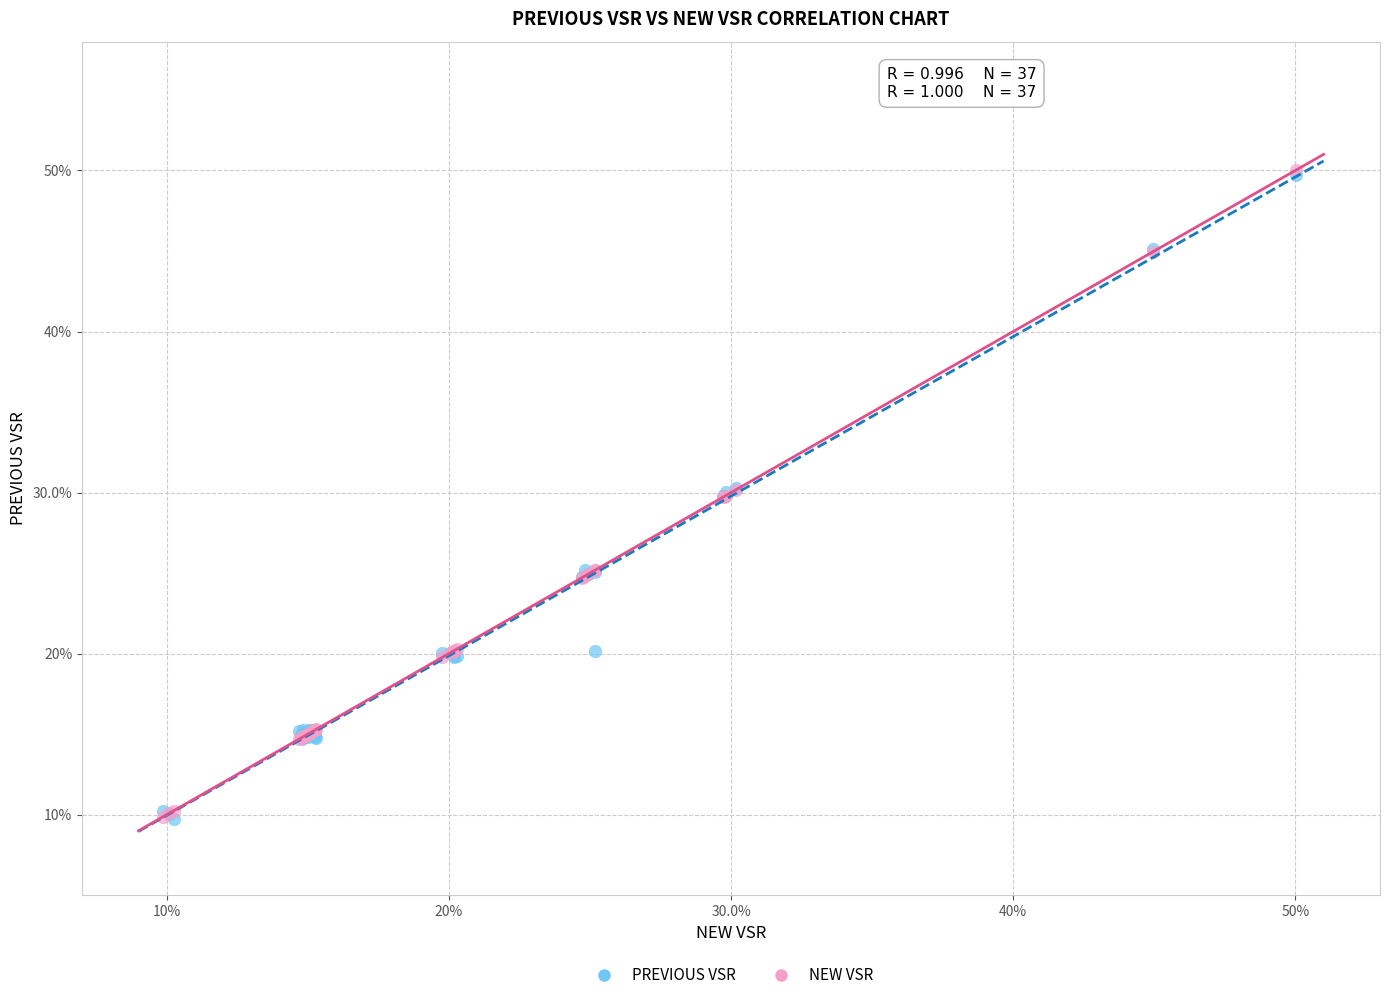

What are all the series names shown in the legend?

PREVIOUS VSR, NEW VSR